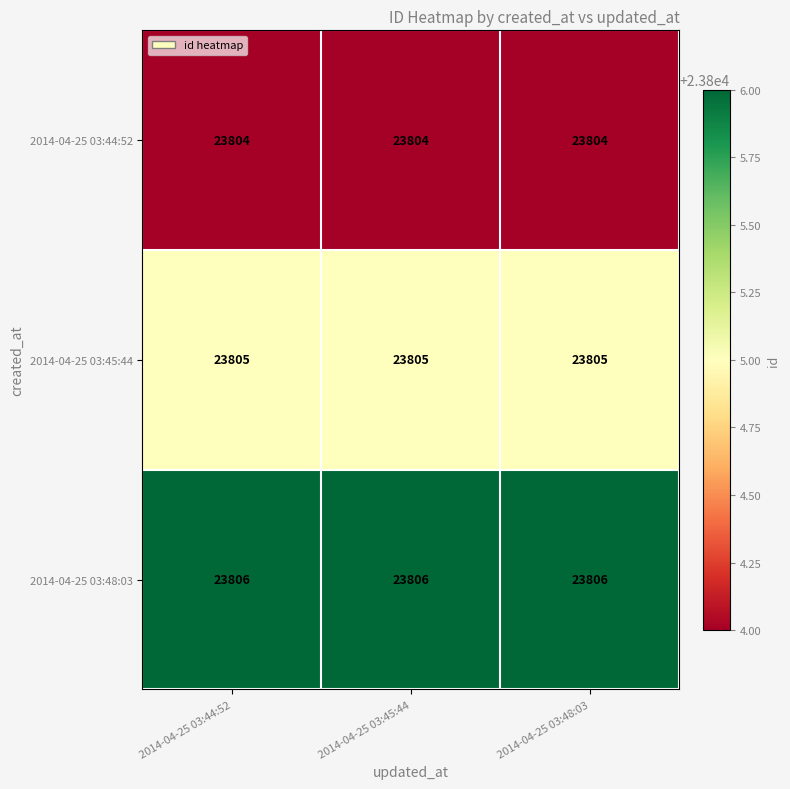

What is the total value across all series at 2014-04-25 03:48:03?

71415